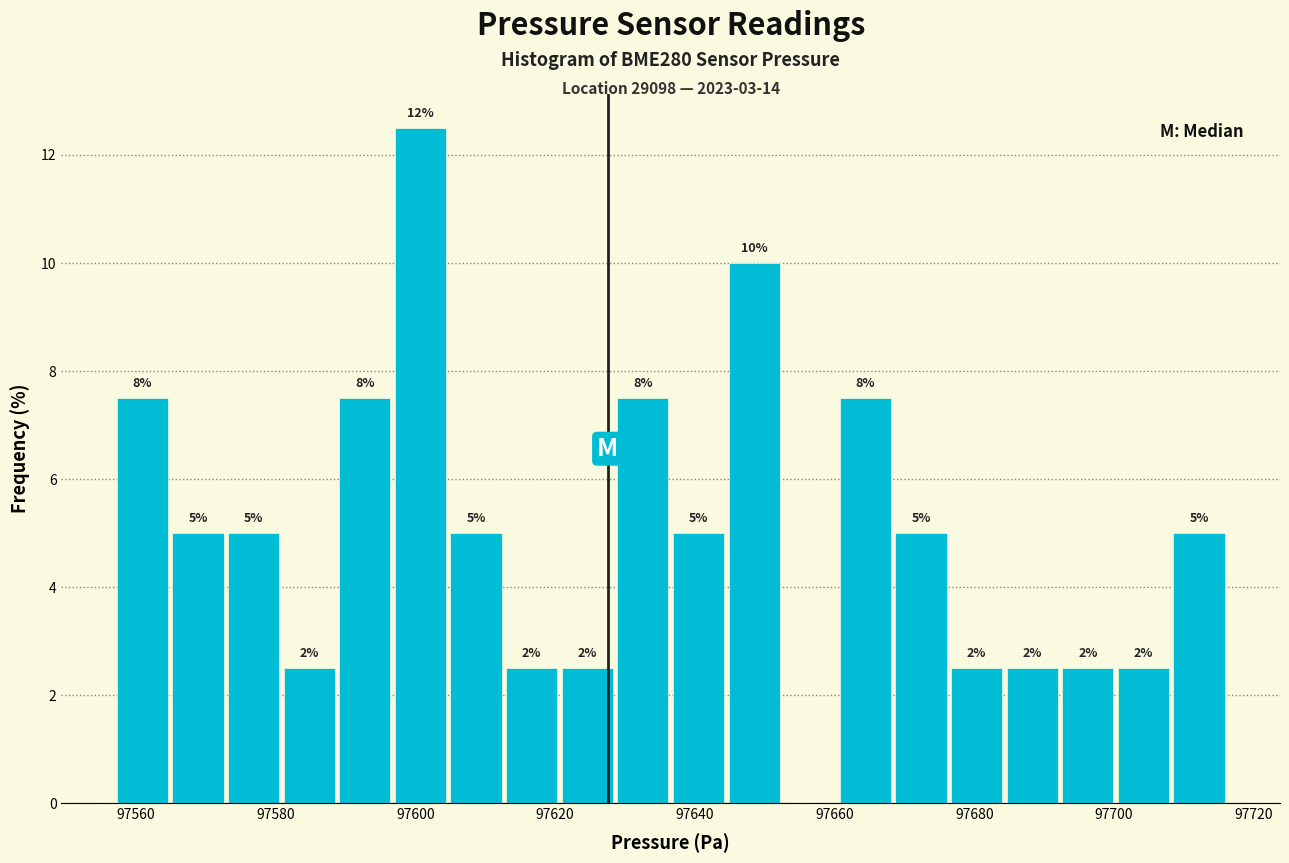

Around what value on the x-axis is the tallest bar? Give the approximate position of its centre, as read against the axis.

97600